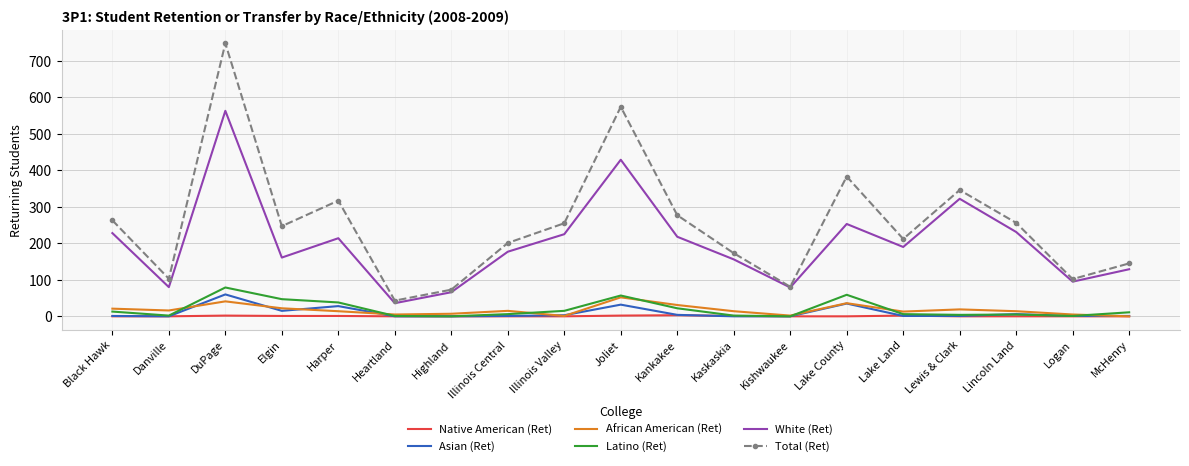

True or false: Total (Ret) and Latino (Ret) cross at least once.

False